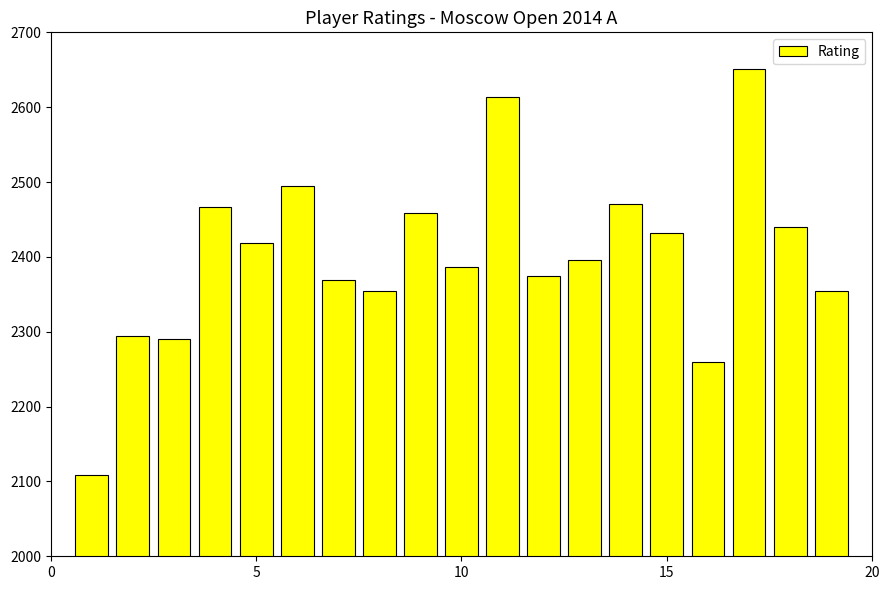

What is the difference between the second highest and second lowest values?

354